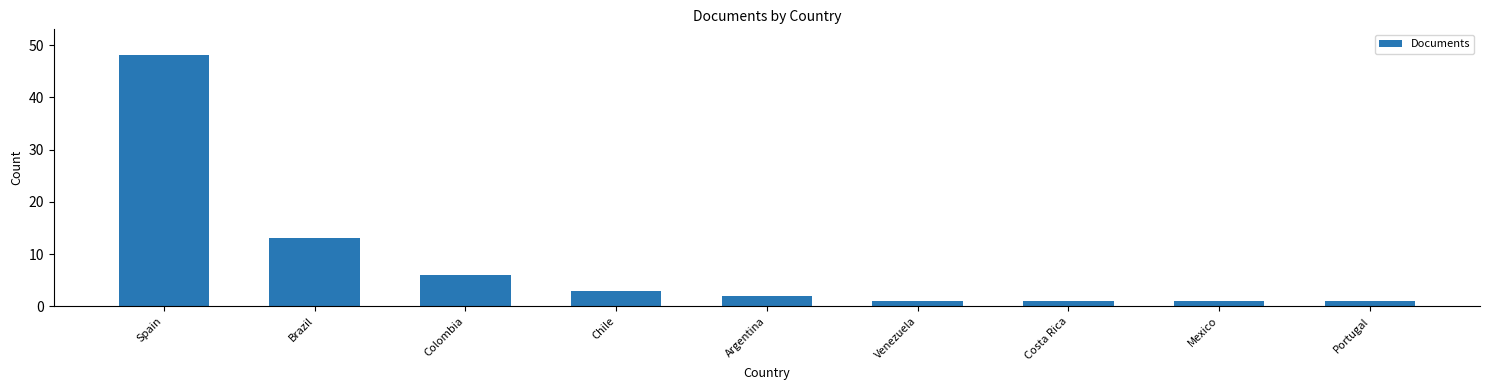

How many categories are shown in the chart?

9